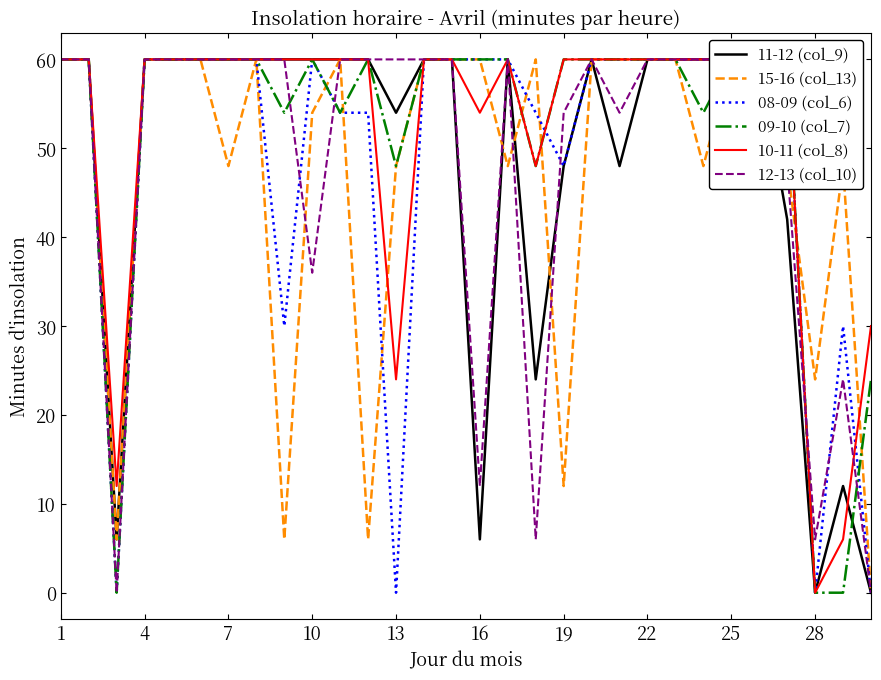

Which category has the highest value across all series?

1